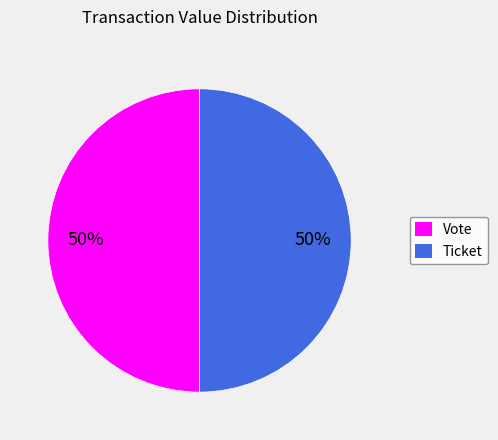

To the nearest percent, what percentage of the pie is Ticket?

50%